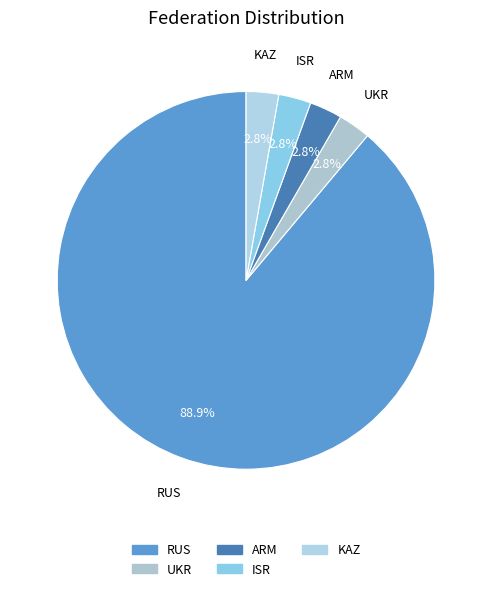

To the nearest percent, what is the average slice percentage?

20%